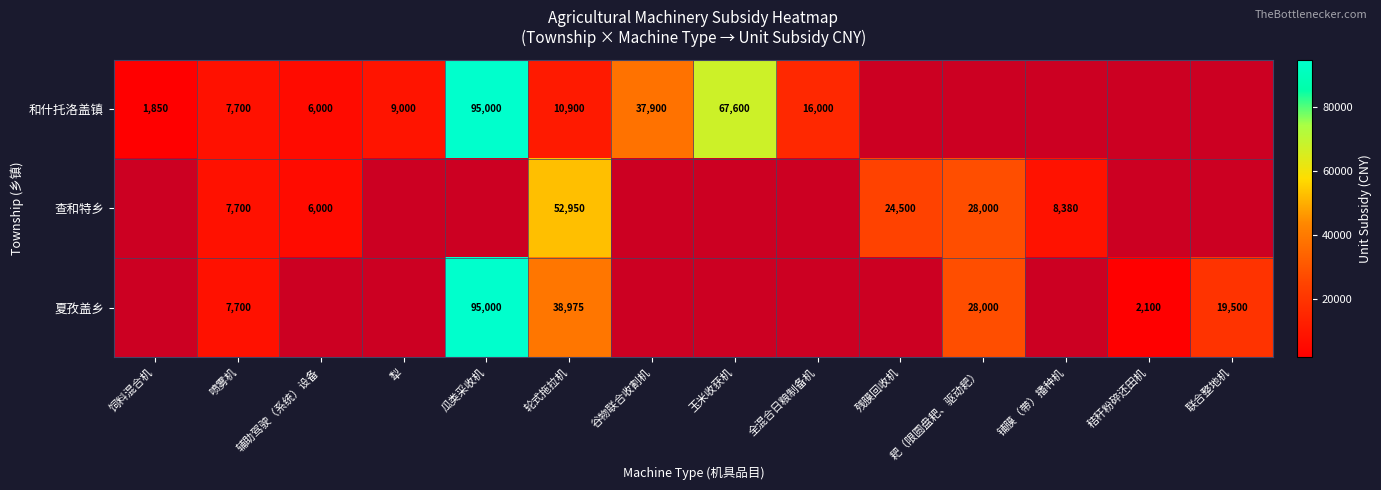

Between 喷雾机 and 轮式拖拉机, which series saw the biggest shift?

查和特乡